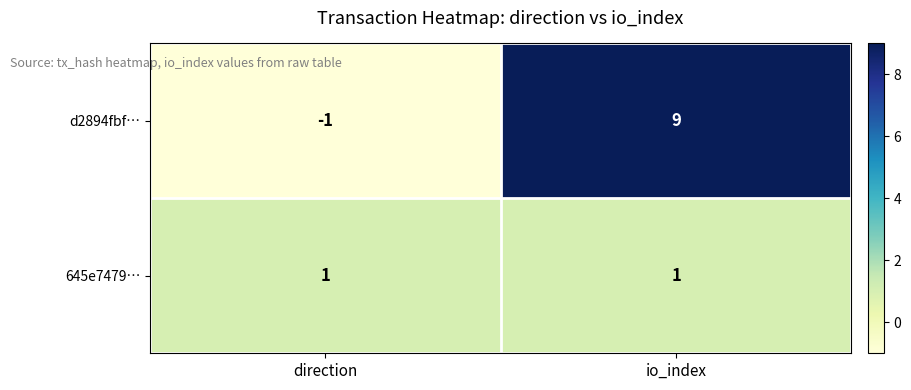

What is the minimum value shown in the chart?

-1